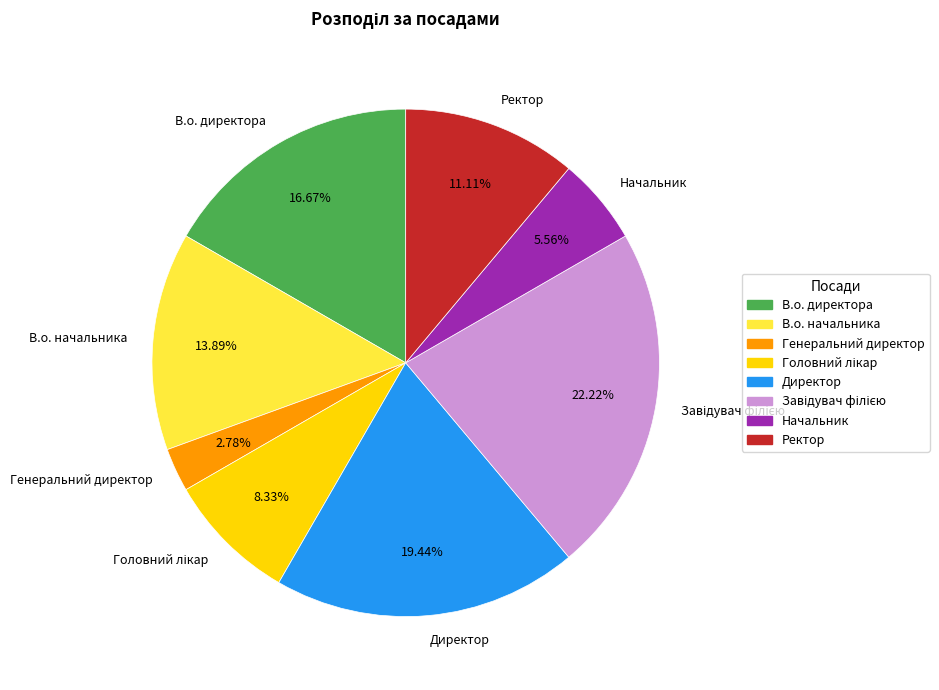

The Генеральний директор slice represents 3% of the pie. True or false?

True